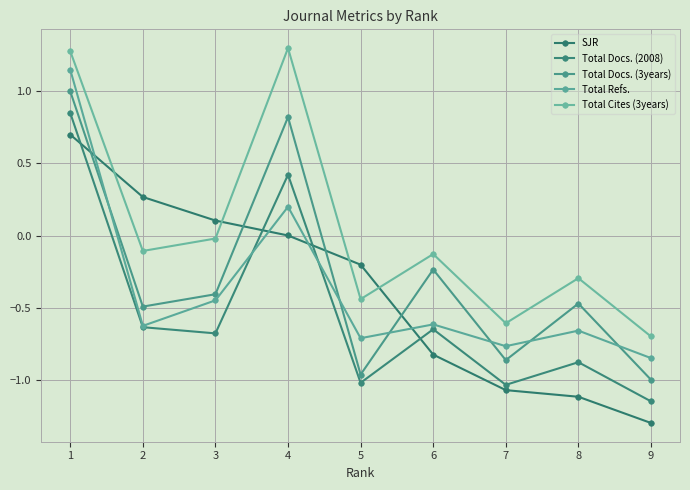

What is the difference between the Total Docs. (3years) values at 7 and 9?

0.1